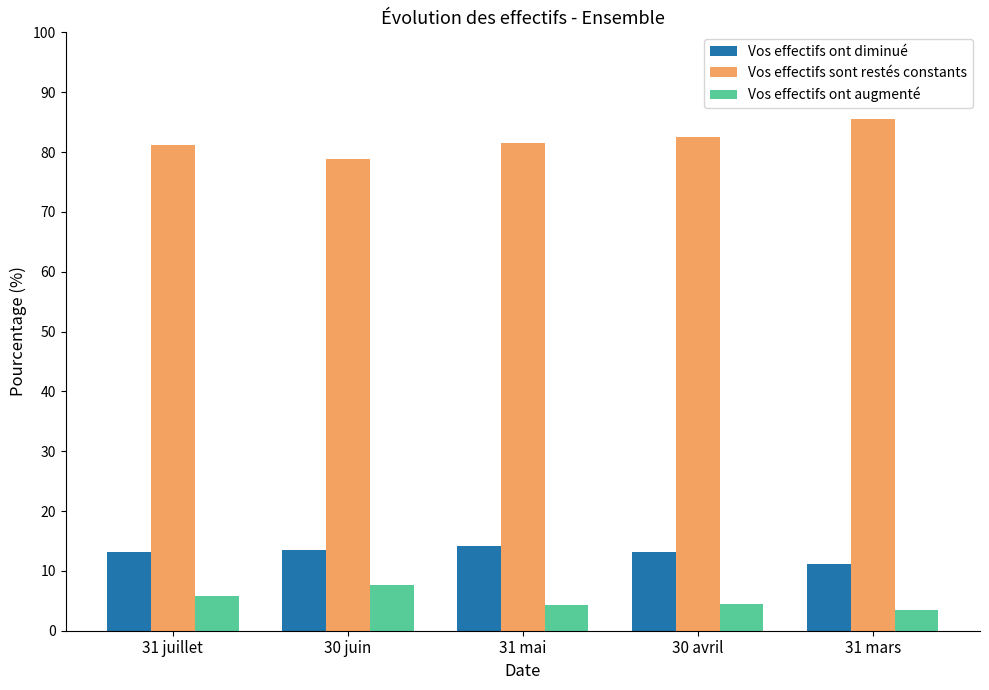

What is the maximum value shown in the chart?

85.5